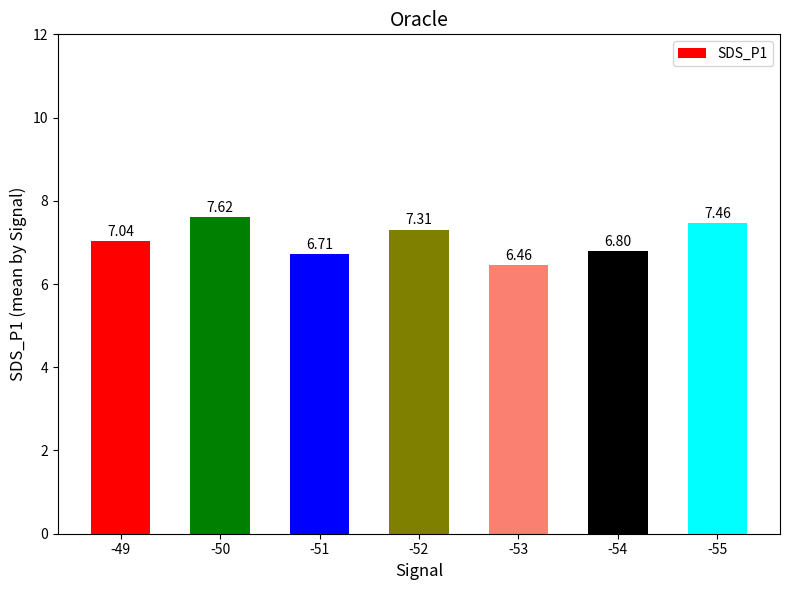

Between -49 and -55, which is larger?

-55